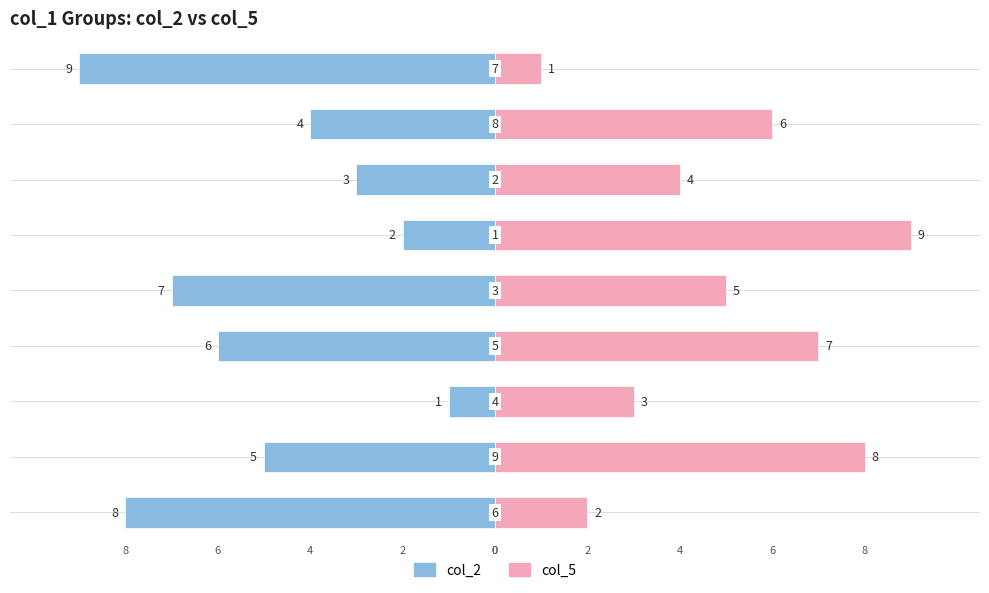

How many data points in col_2 are less than -5?

4